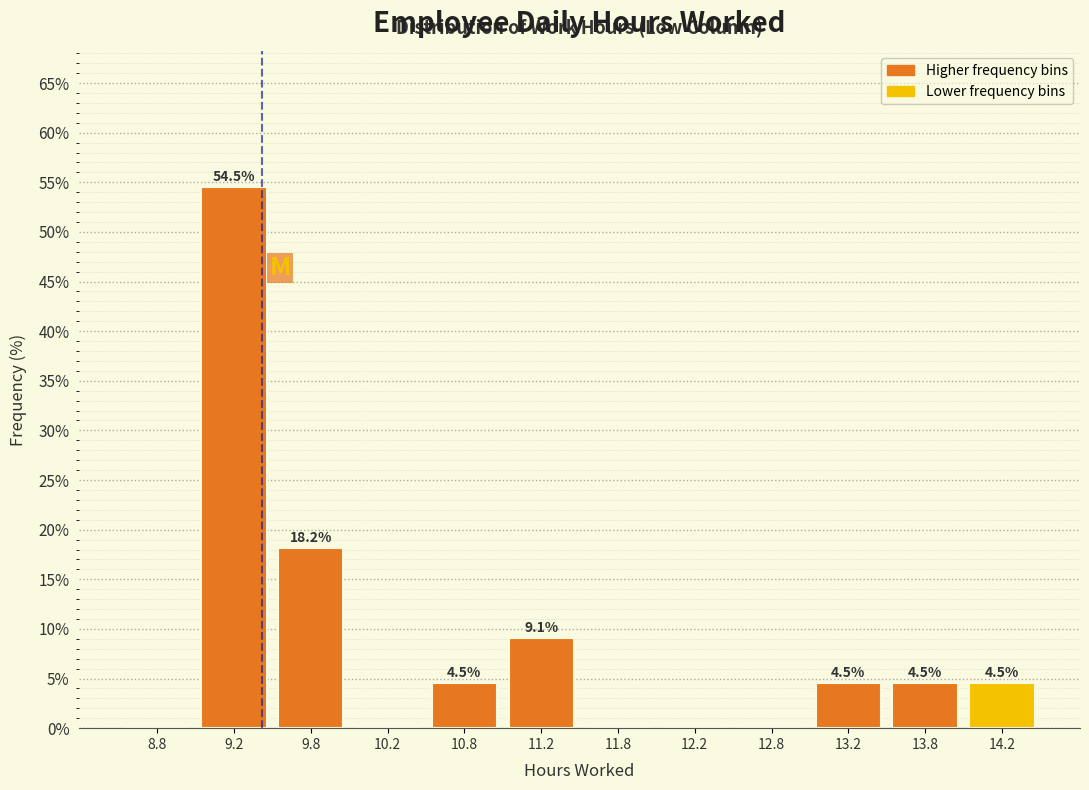

Over which range of the x-axis is the bar tallest?

9.0 to 9.5